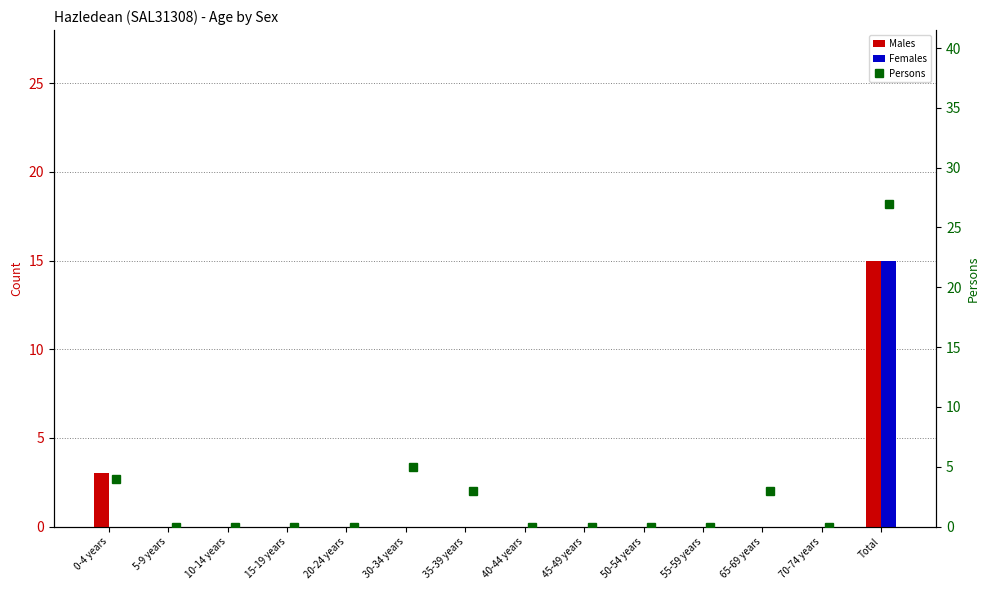

Is the value of Males at 0-4 years greater than the value of Females at 15-19 years?

Yes